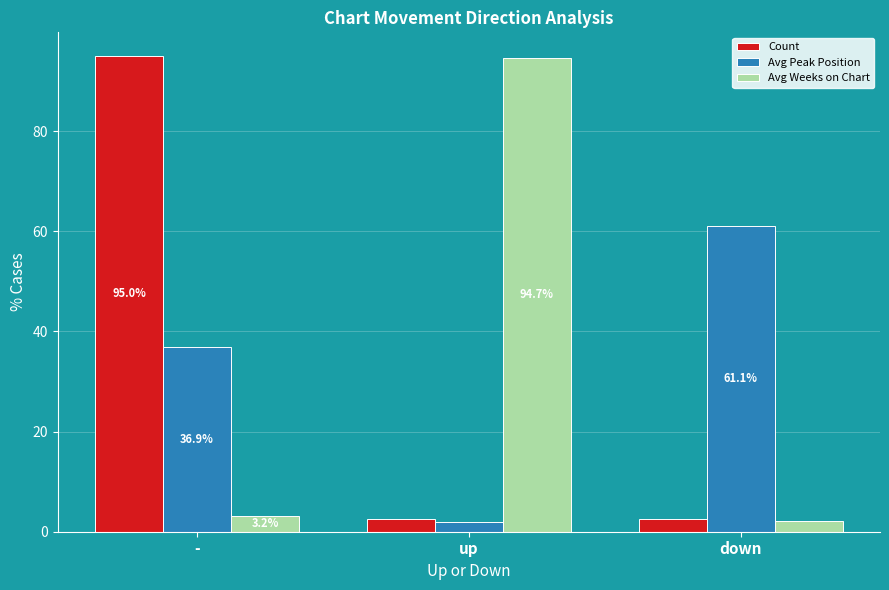

List the labels in order of Avg Peak Position value, largest first.

down, -, up